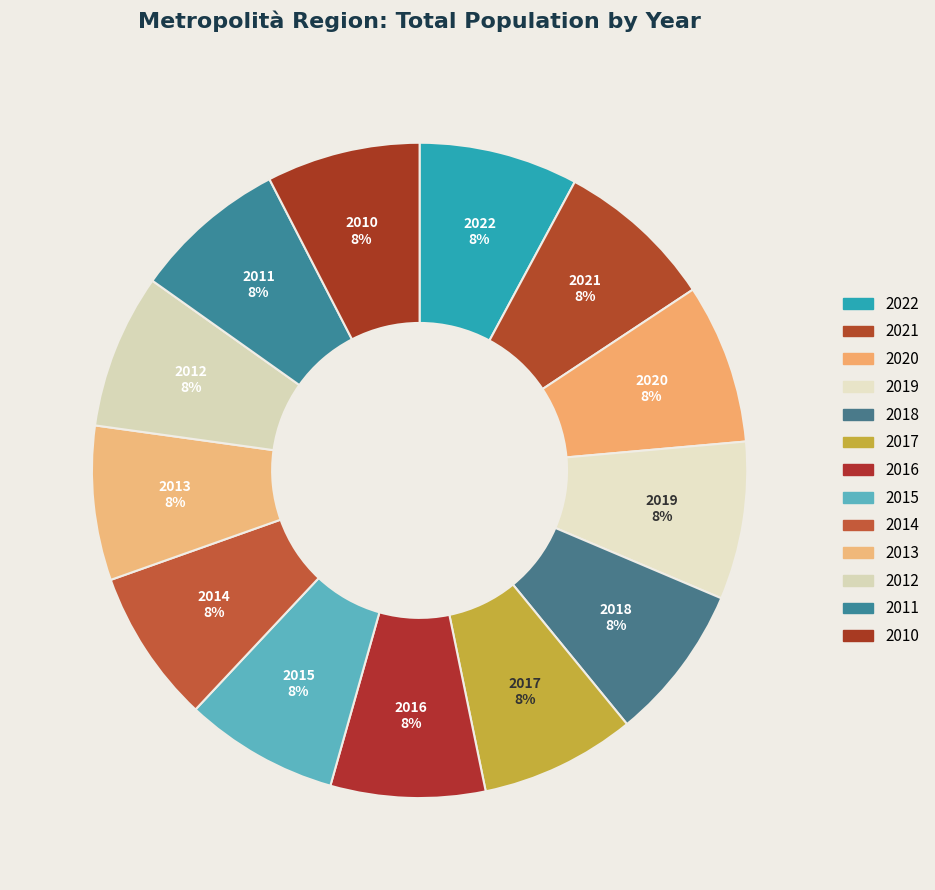

Which slice is the smallest?

2010